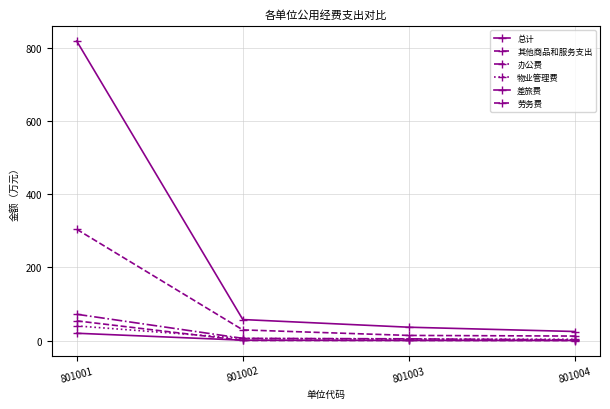

True or false: 总计 has a value of 24.7 at 801004.

True